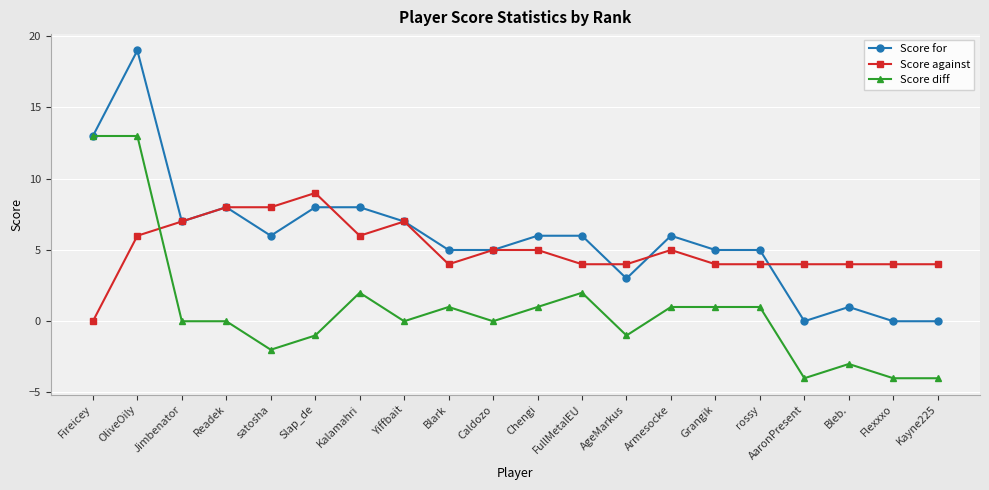

How many values in the Score against series are below 5?

10